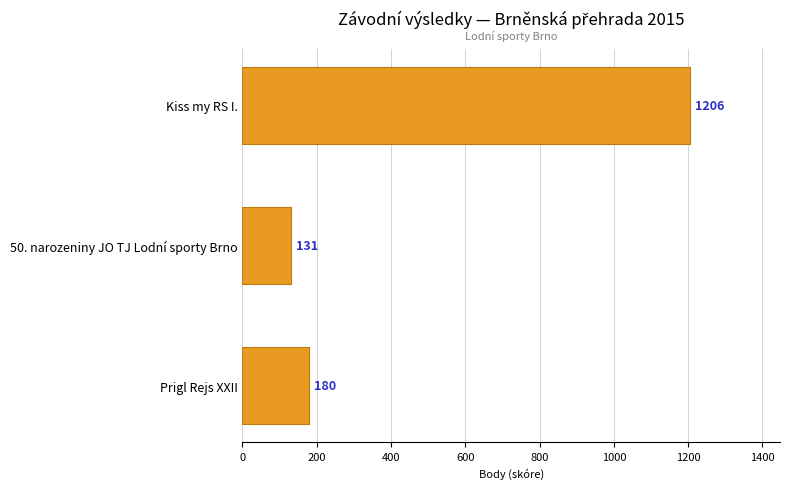

List the labels in order of value, largest first.

Kiss my RS I., Prigl Rejs XXII, 50. narozeniny JO TJ Lodní sporty Brno